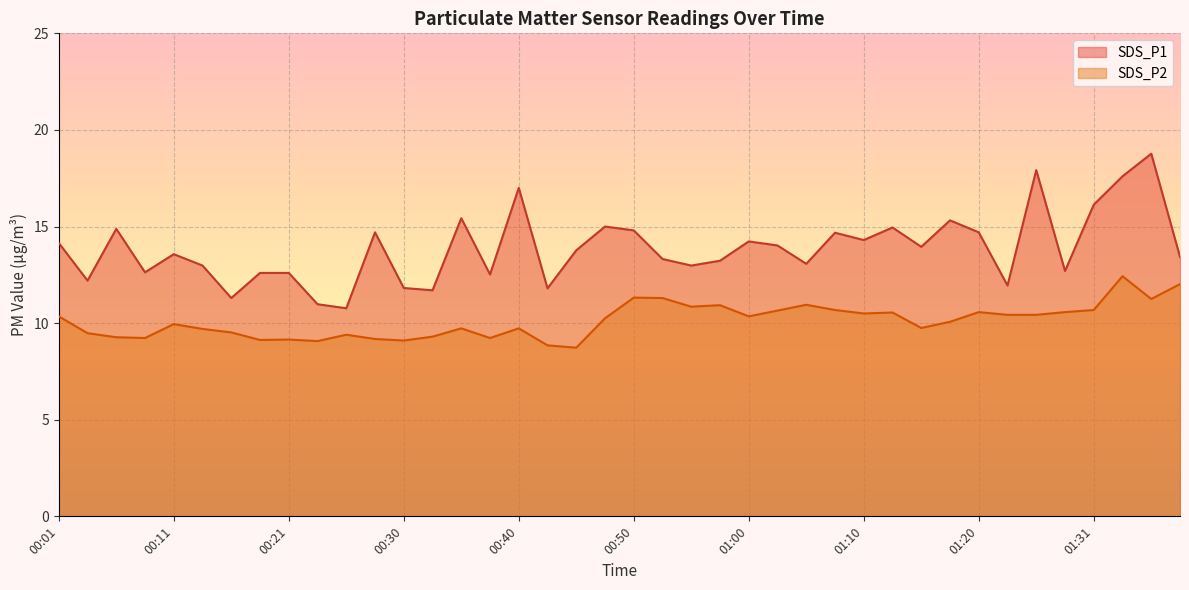

What is the label of the 29th point from the left?

01:10